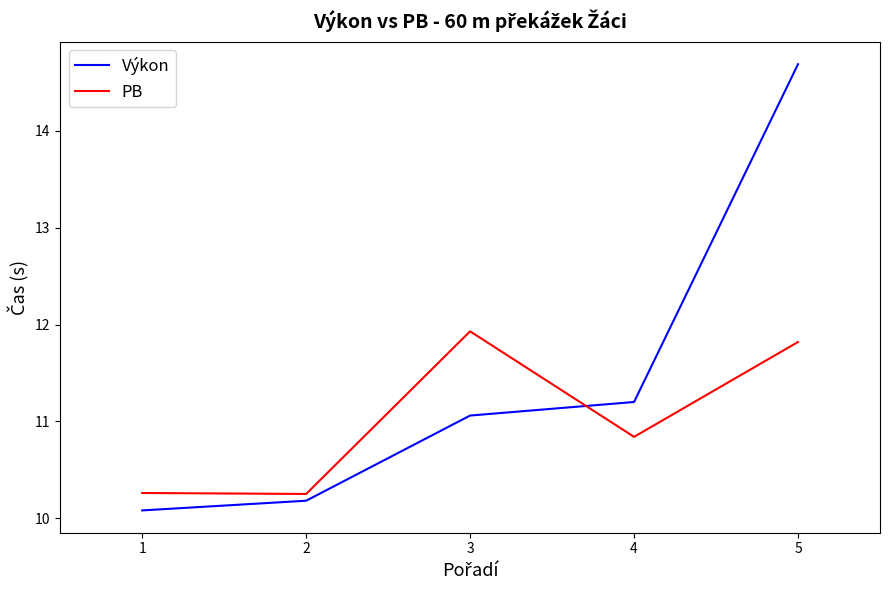

Which label corresponds to the largest value in the chart?

5